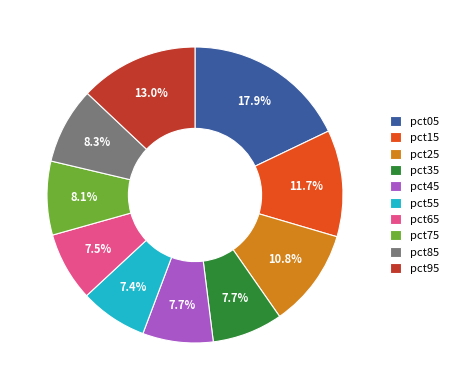

To the nearest percent, what is the average slice percentage?

10%